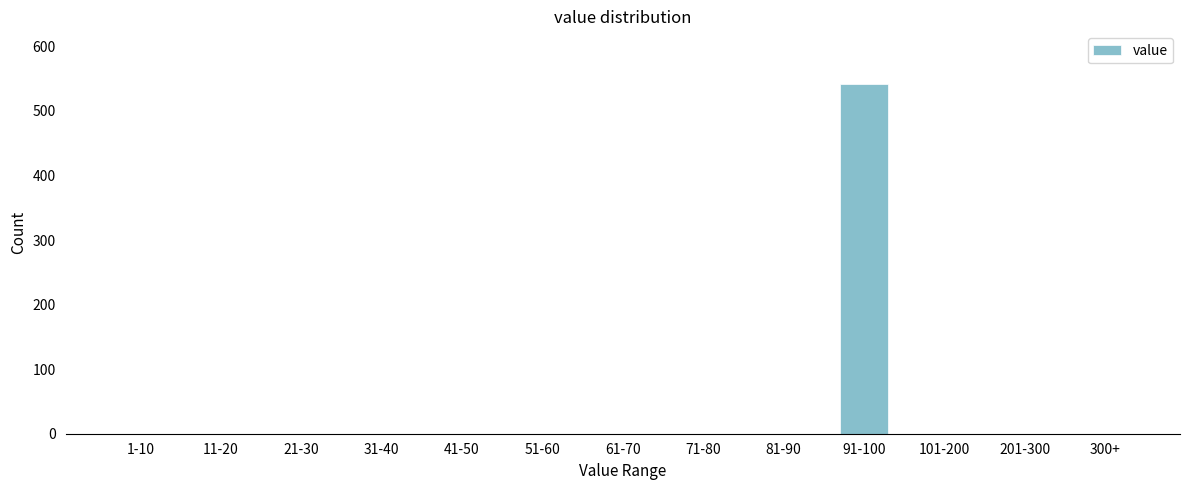

Reading left to right, transcribe all the data shown in this chart.

1-10=0	11-20=0	21-30=0	31-40=0	41-50=0	51-60=0	61-70=0	71-80=0	81-90=0	91-100=542	101-200=0	201-300=0	300+=0